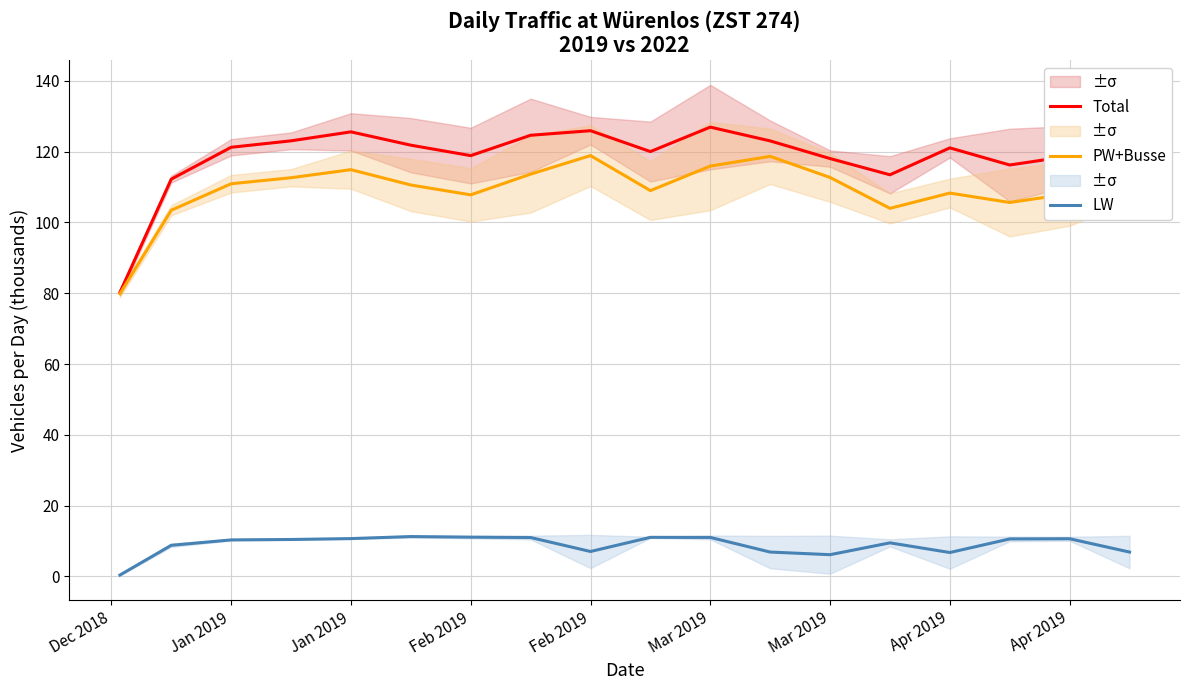

True or false: LW and Total intersect in this chart.

False